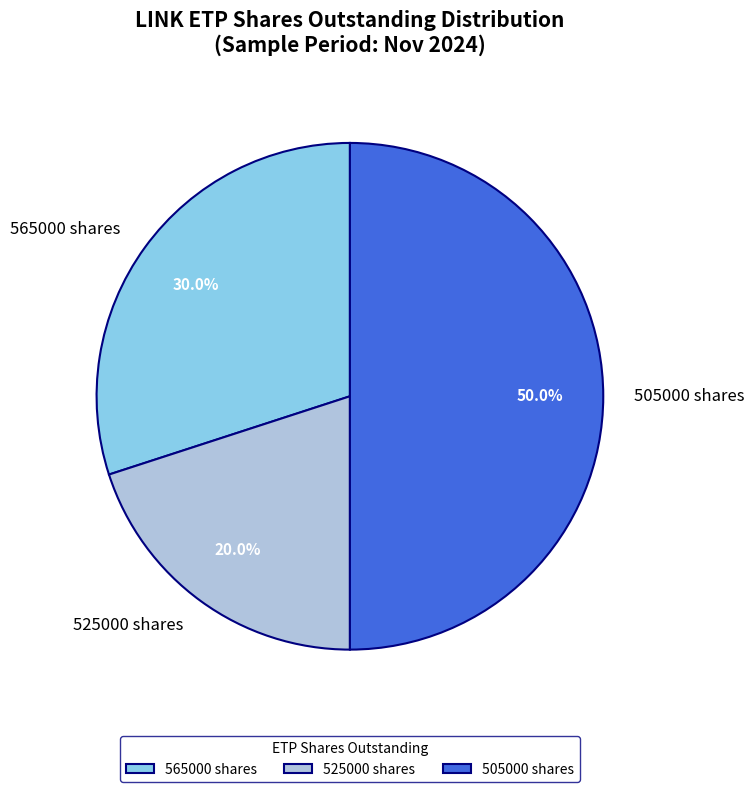

Does 525000 shares represent more than half of the total?

No